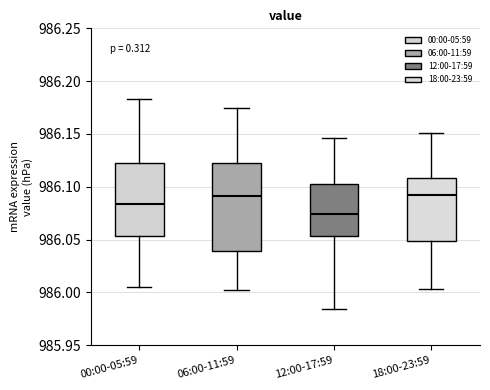

Which box's median line is the lowest?

12:00-17:59